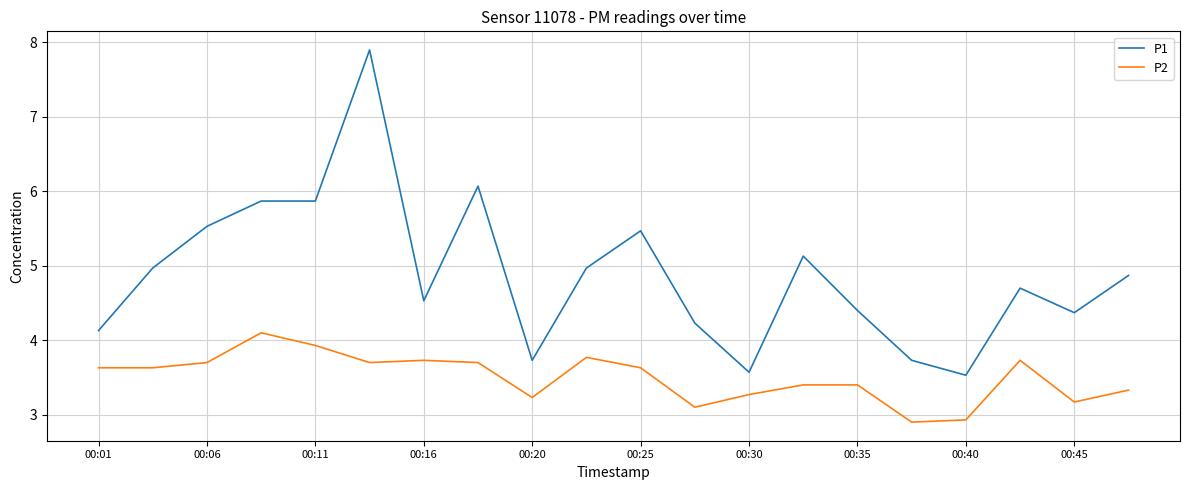

What is the sum of all P1 values?

97.6